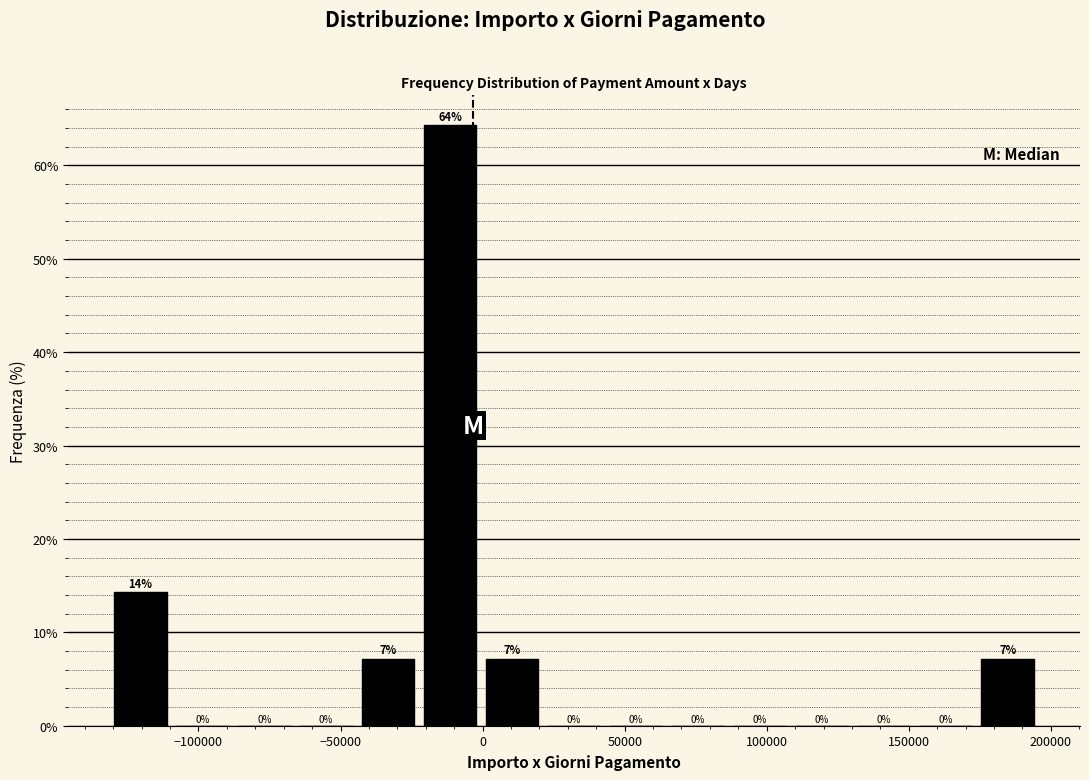

Over which range of the x-axis is the bar tallest?

-20000 to 0